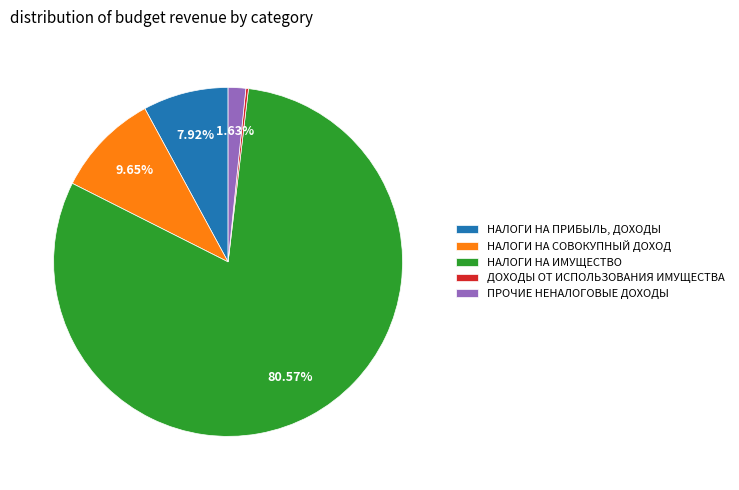

Which has a higher value, НАЛОГИ НА ИМУЩЕСТВО or ПРОЧИЕ НЕНАЛОГОВЫЕ ДОХОДЫ?

НАЛОГИ НА ИМУЩЕСТВО